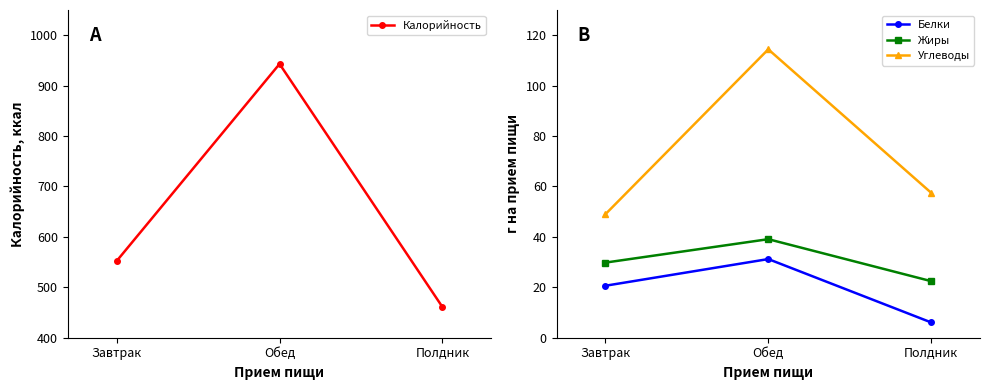

What position from the left is Завтрак?

1